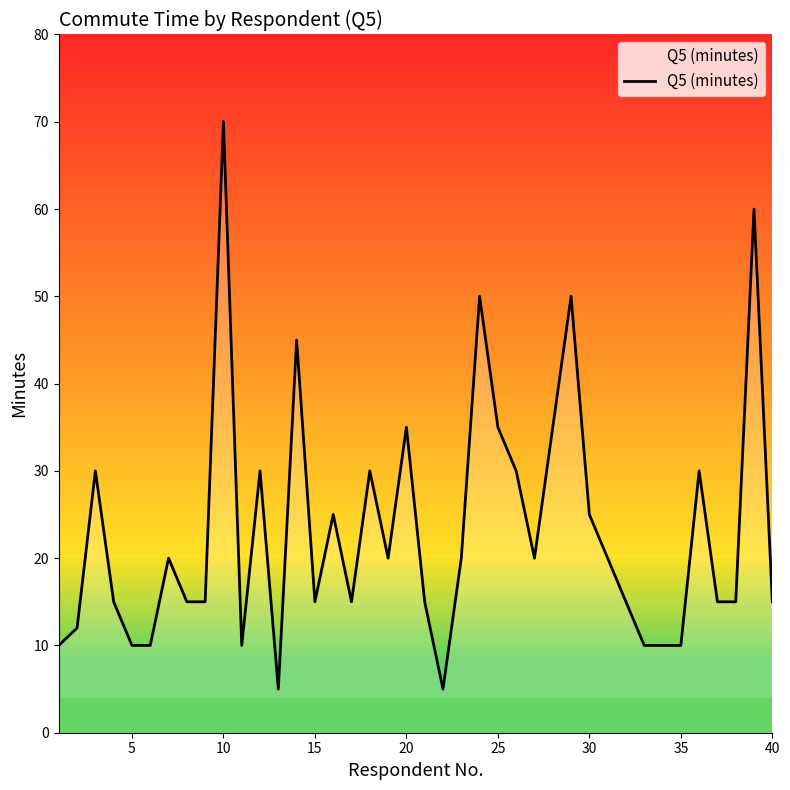

What is the difference between the maximum and minimum values?

65